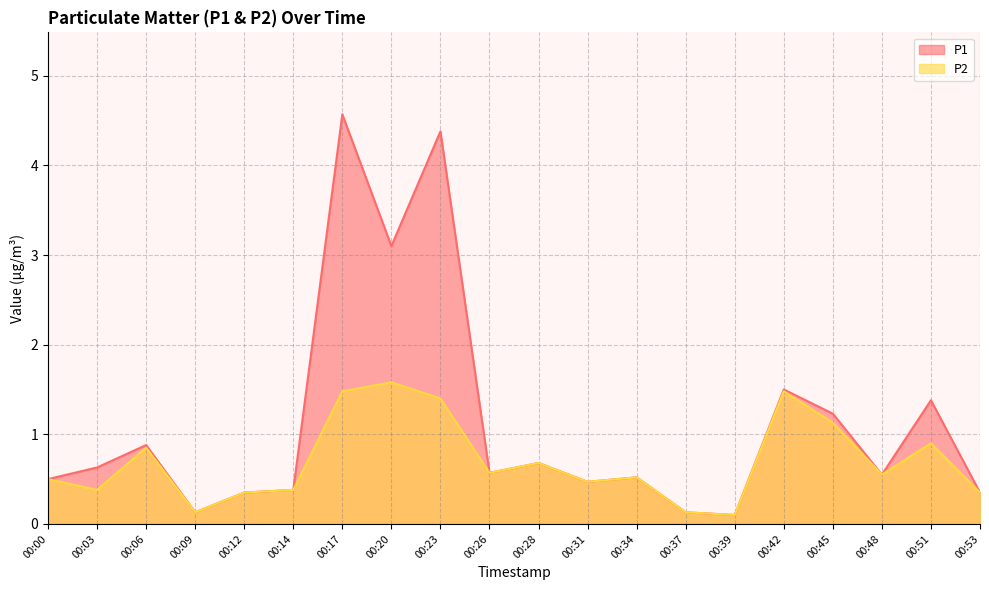

At how many categories does at least one series exceed 3?

3